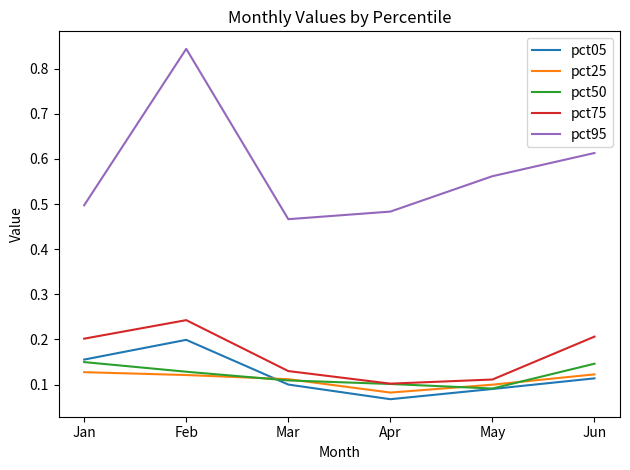

Count the number of data series in this chart.

5